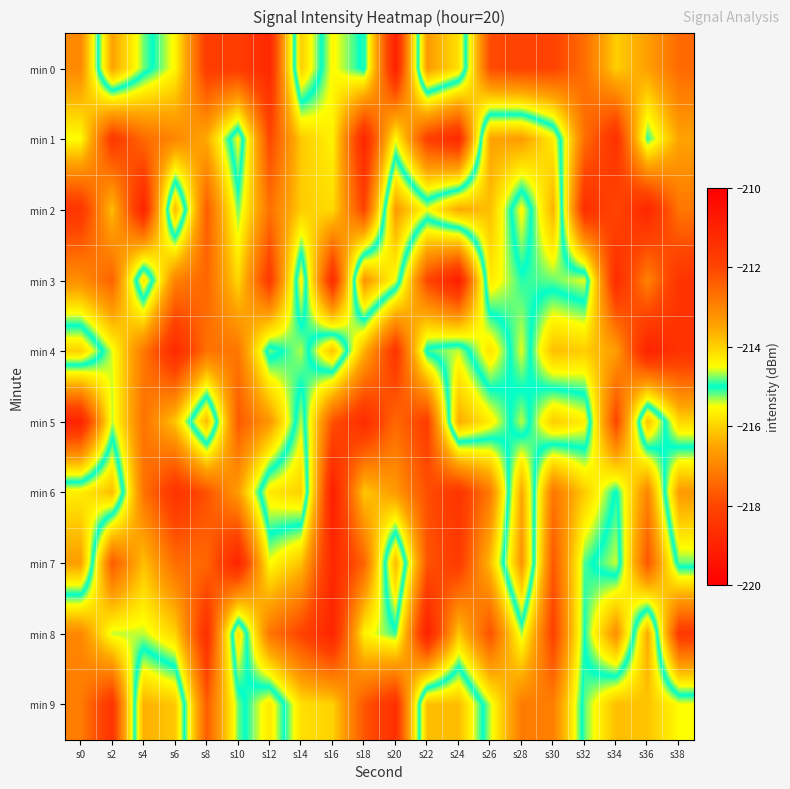

Rank the series at s32 from highest to lowest value.

min 5, min 3, min 9, min 8, min 7, min 4, min 6, min 1, min 0, min 2